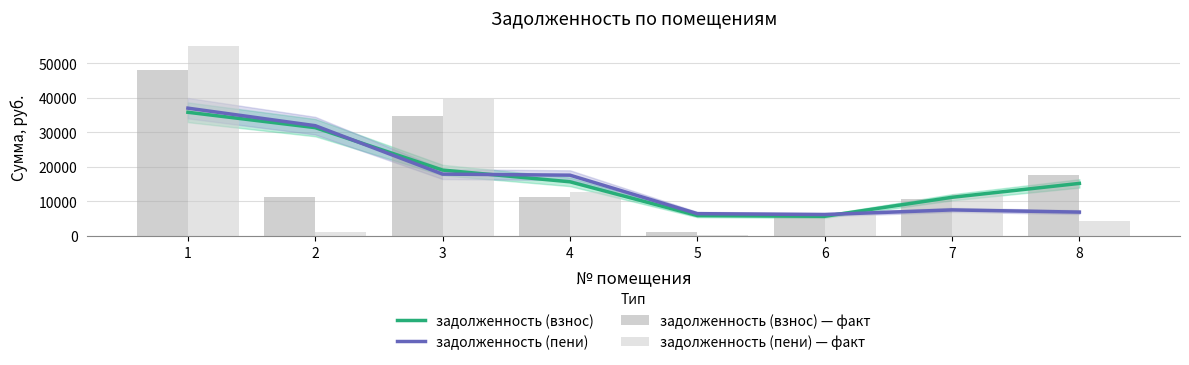

Rank the categories by задолженность (взнос) — факт value from lowest to highest.

5, 6, 7, 2, 4, 8, 3, 1